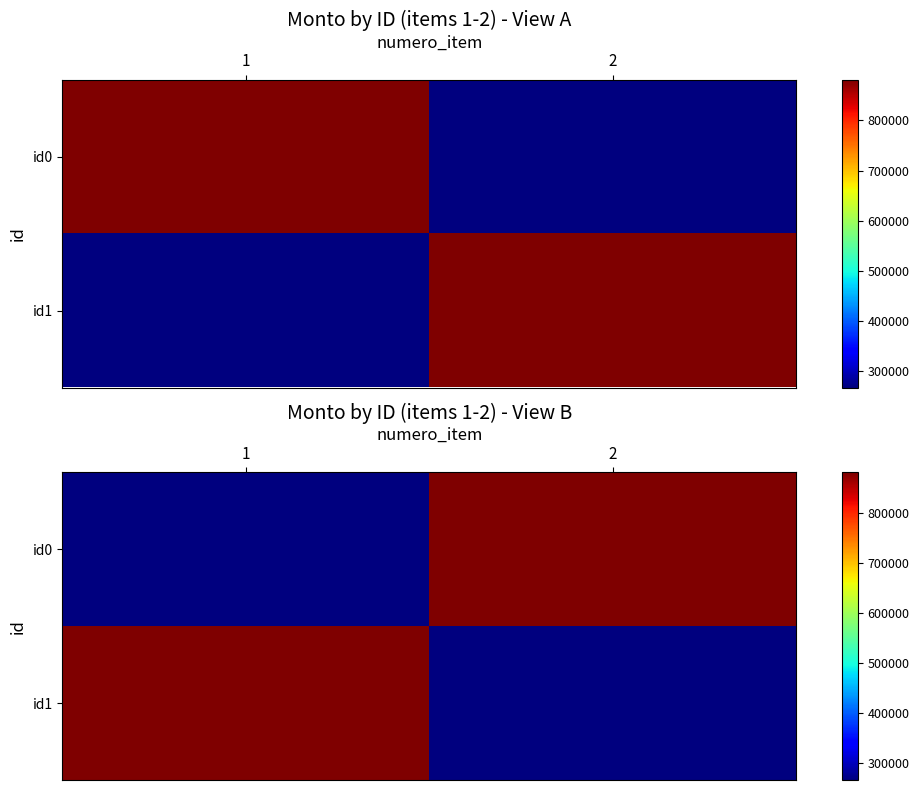

The id0 series shows 428334 at 1. True or false?

False